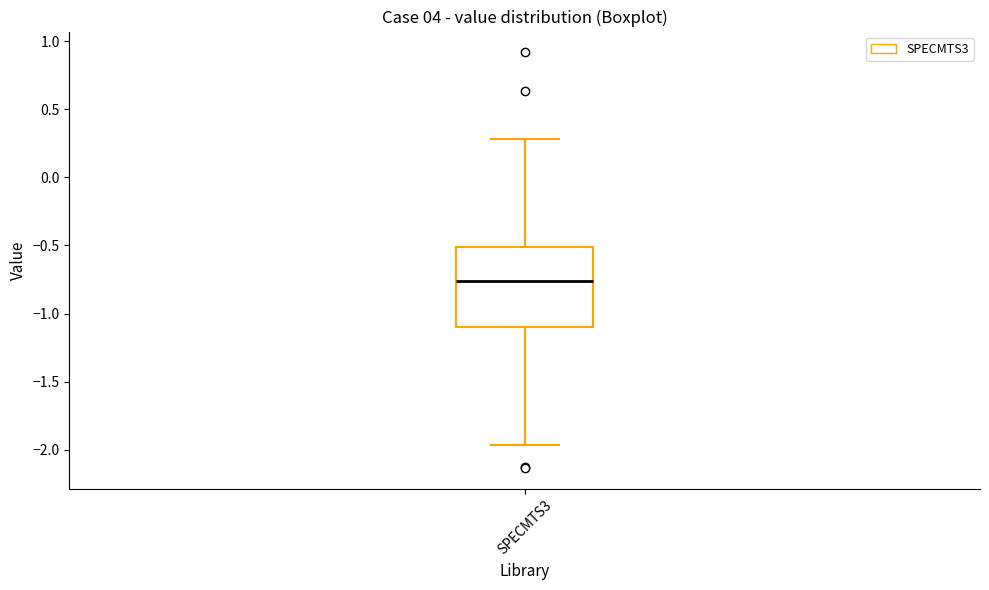

Read this box plot against the y-axis: the position of the median line, the range covered by the box, and the ends of both whiskers. The values are not printed on the chart, so give them approximately, as read against the axis.

median -0.75, box -1.10 to -0.50, whiskers -1.95 to 0.30